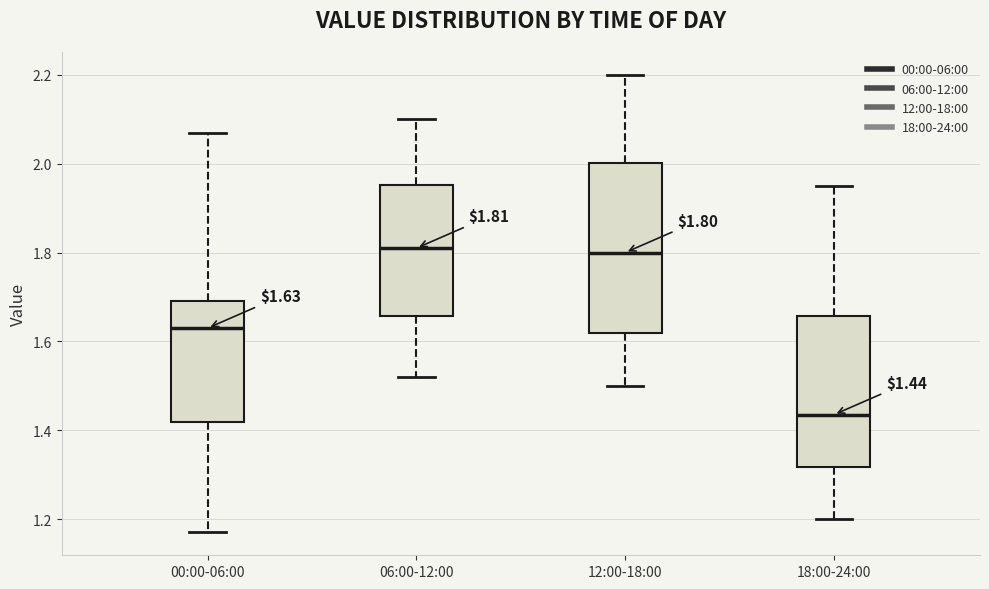

Comparing the boxes themselves (not the whiskers), which one is the tallest?

12:00-18:00